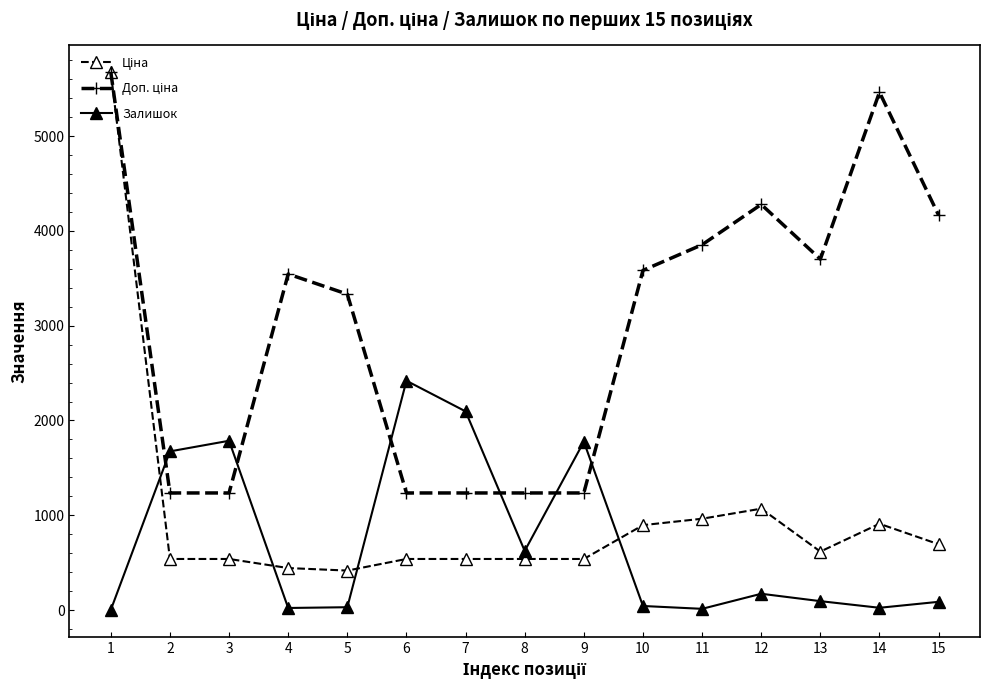

In Залишок, how many points are higher than both neighbors (excluding endpoints)?

4